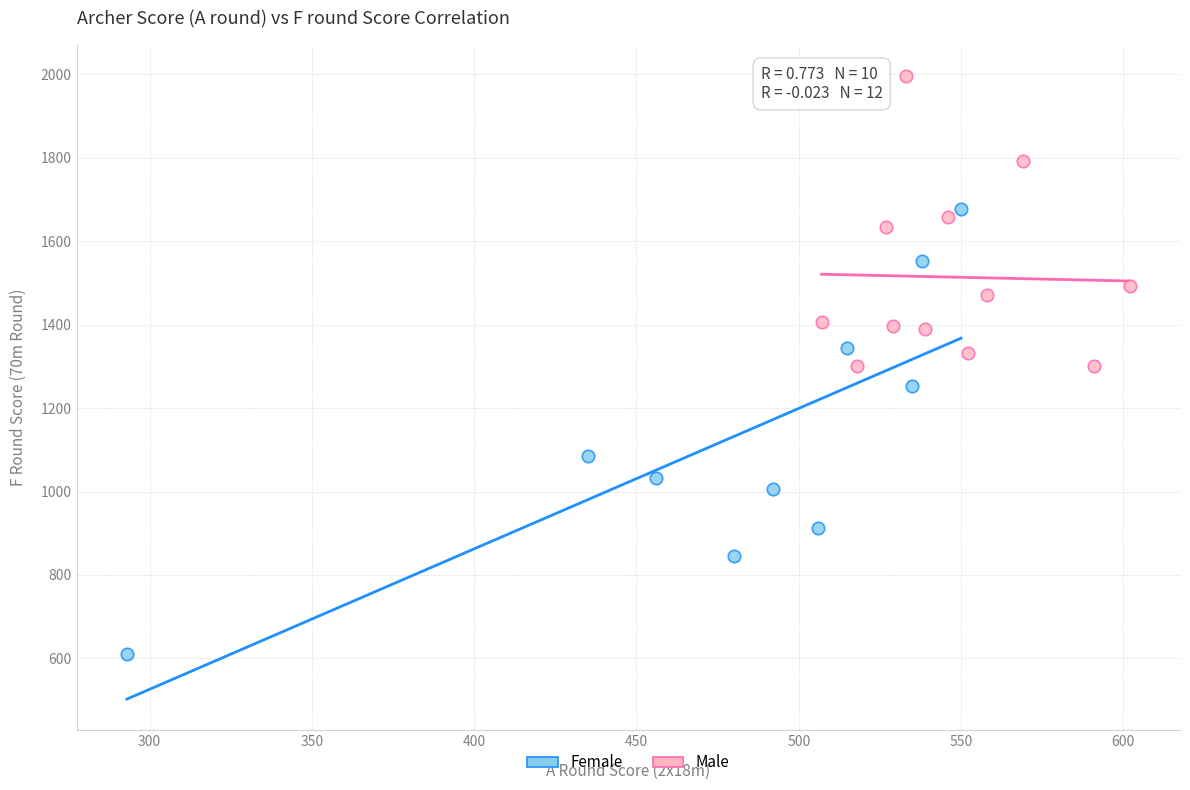

Which series has the largest Y range (max minus min)?

Female